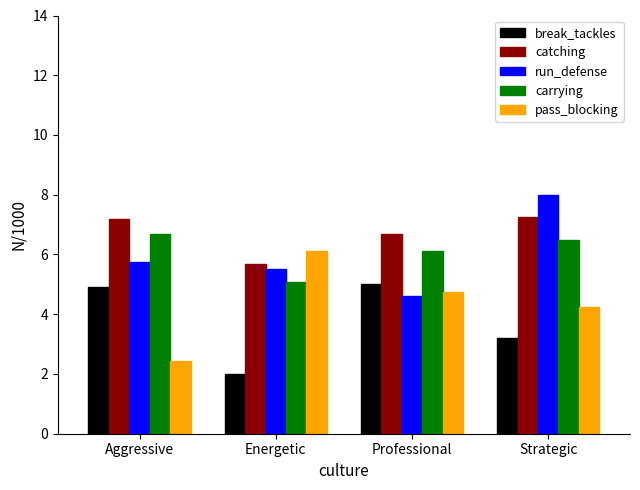

Between Energetic and Strategic, which series saw the biggest shift?

run_defense